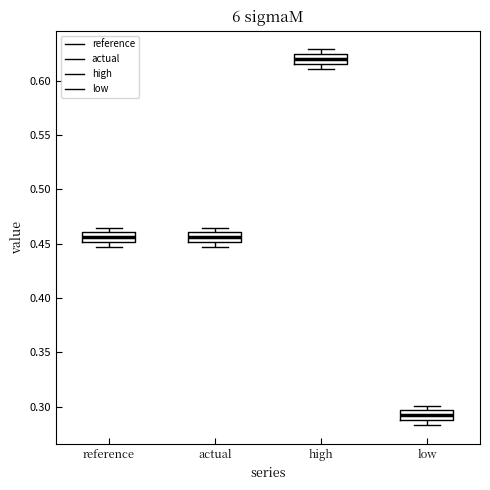

Reading left to right, transcribe this box plot: for each box, give where its median line is, the range the box spans, and where its two whiskers end, as read against the y-axis. The values are not printed on the chart, so give them approximately, as read against the axis.

reference: median 0.455, box 0.450 to 0.460, whiskers 0.445 to 0.465
actual: median 0.455, box 0.450 to 0.460, whiskers 0.445 to 0.465
high: median 0.620, box 0.615 to 0.625, whiskers 0.610 to 0.630
low: median 0.290 (inside the box), box 0.290 to 0.295, whiskers 0.285 to 0.300